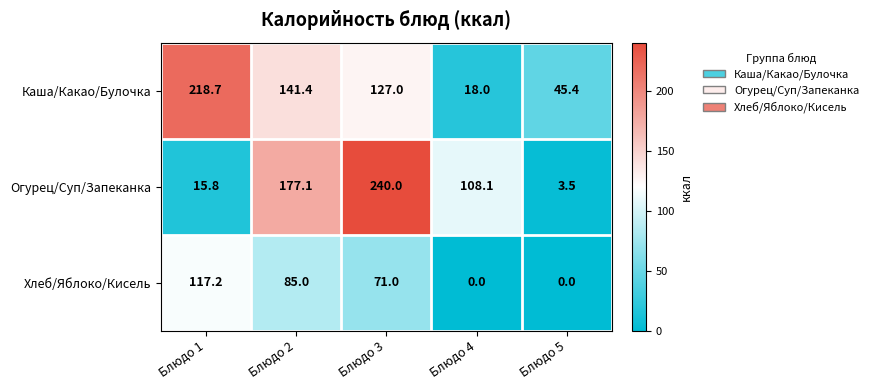

Rank the series by their maximum value, from highest to lowest.

Огурец/Суп/Запеканка, Каша/Какао/Булочка, Хлеб/Яблоко/Кисель